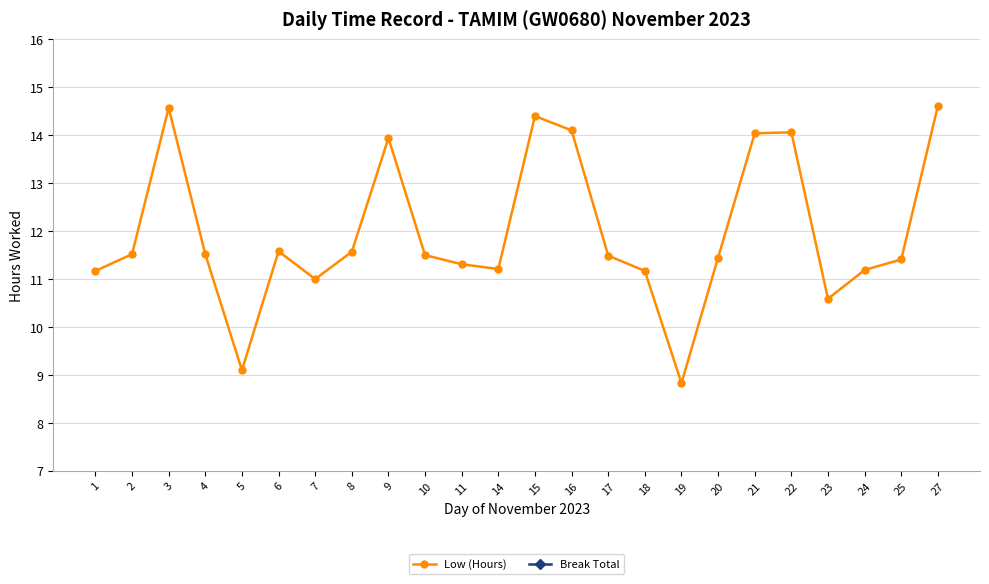

Rank the series by their average value, from highest to lowest.

Low (Hours), Break Total